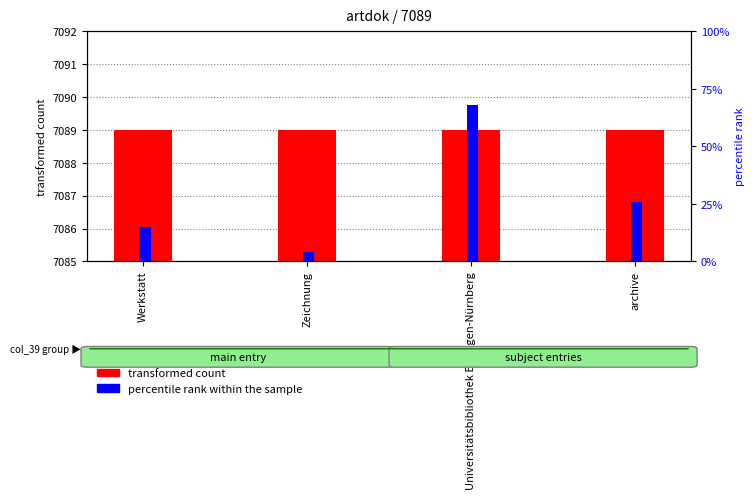

Reading left to right, what are all the values shown in this chart?

transformed count: 7089	7089	7089	7089
percentile rank within the sample: 15	4	68	26